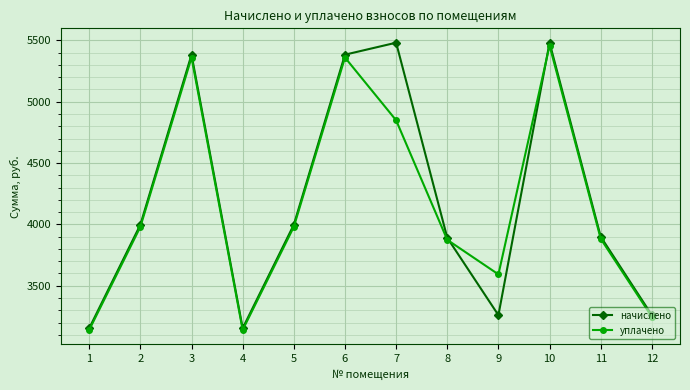

The value of начислено at 8 is 6129.6. True or false?

False